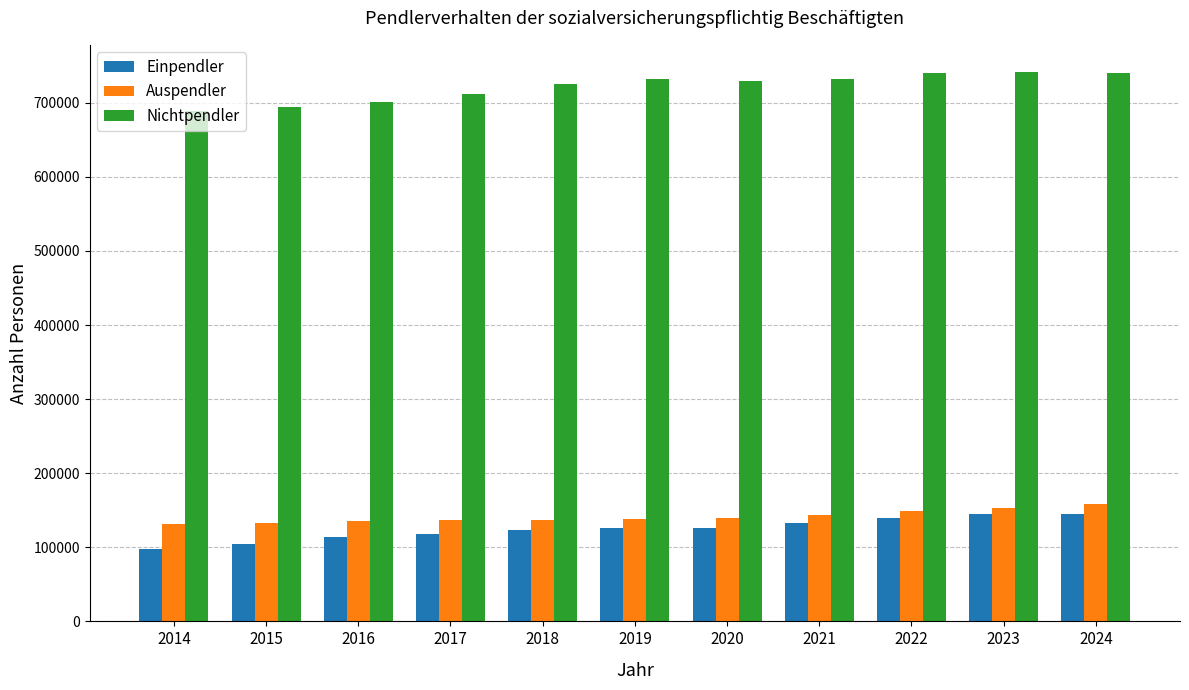

What is the minimum value shown in the chart?

97470